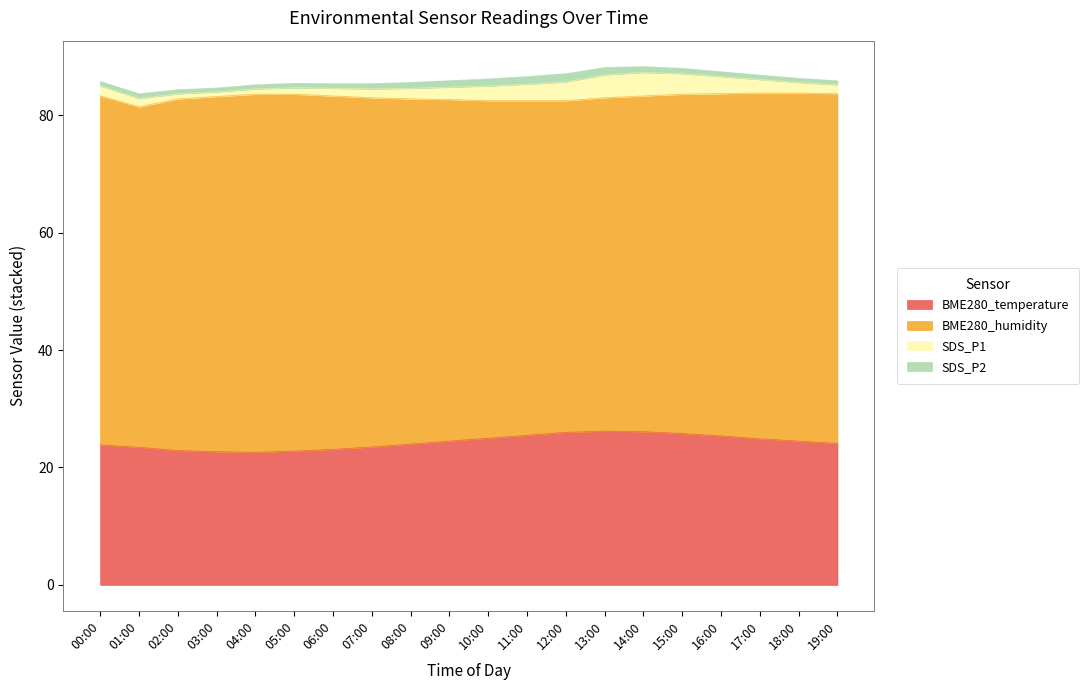

List the labels in order of BME280_temperature value, smallest first.

04:00, 03:00, 05:00, 02:00, 06:00, 01:00, 07:00, 00:00, 08:00, 19:00, 09:00, 18:00, 17:00, 10:00, 16:00, 11:00, 15:00, 12:00, 14:00, 13:00